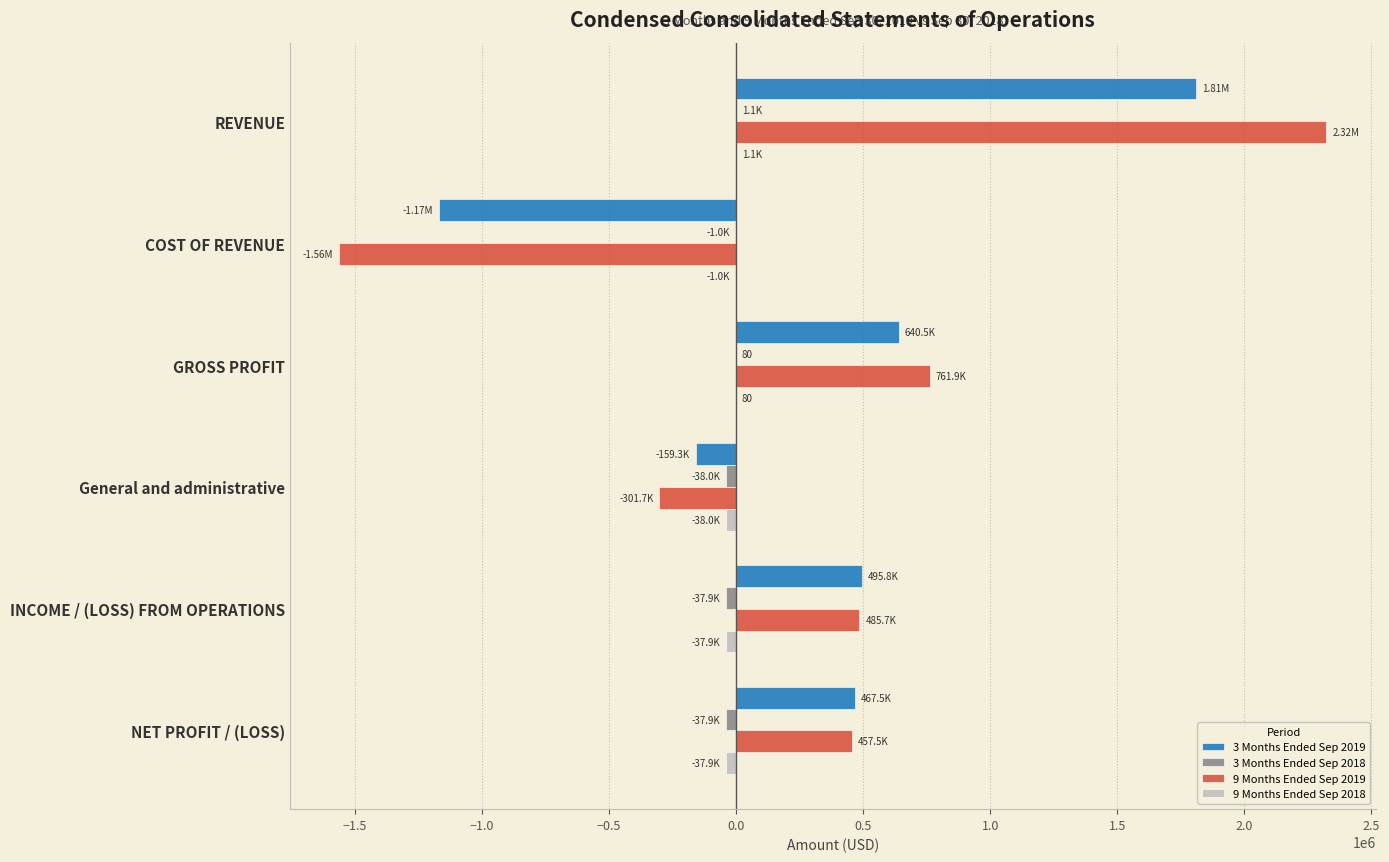

At which category does the chart reach its peak across all series?

REVENUE